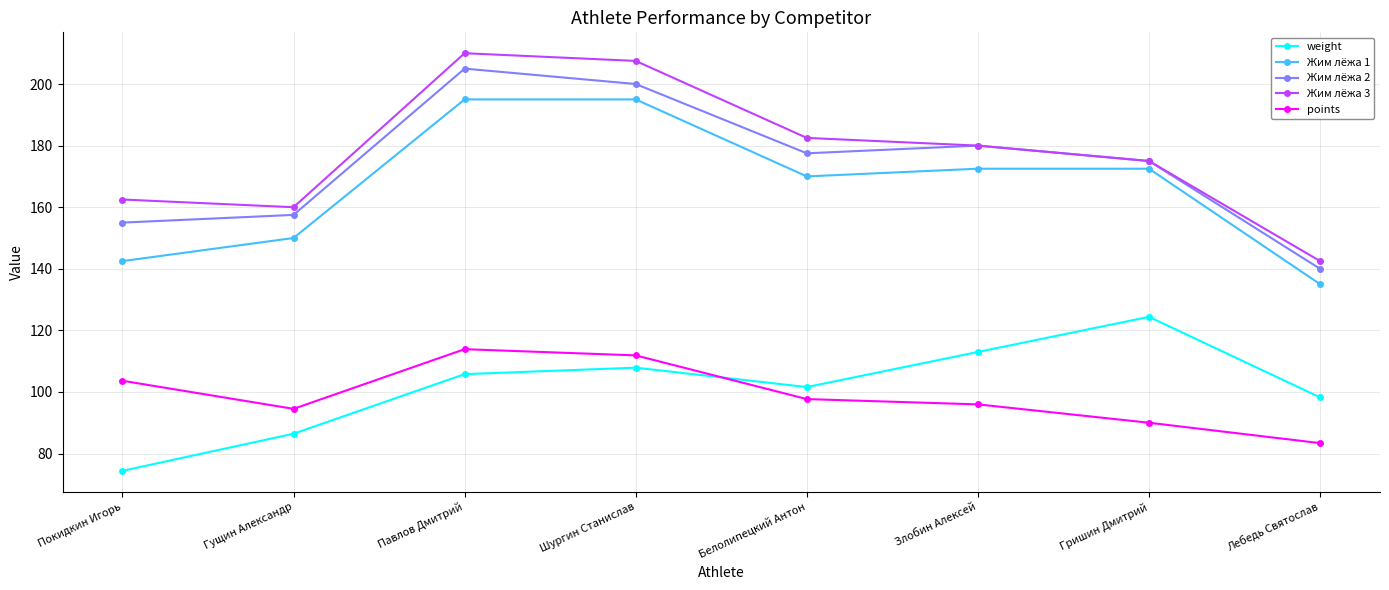

Is this an area chart (filled region under the line)?

No